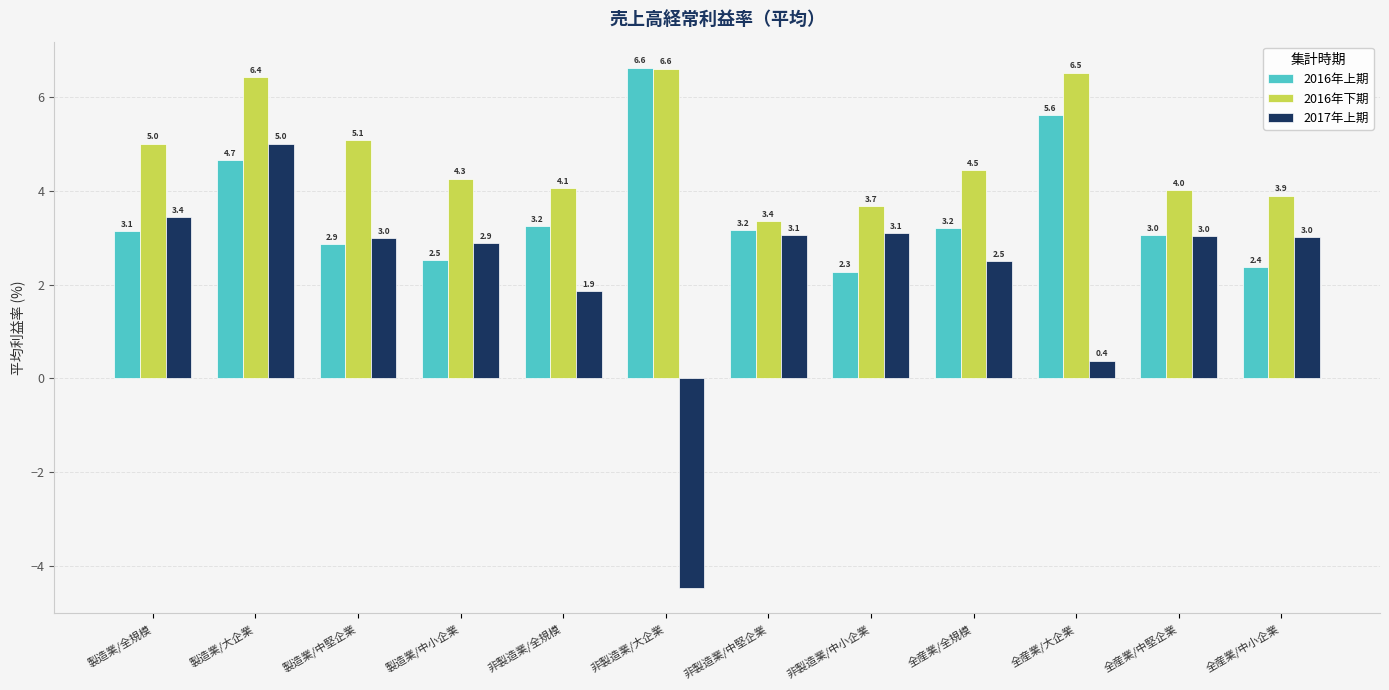

How many groups of bars are there?

12